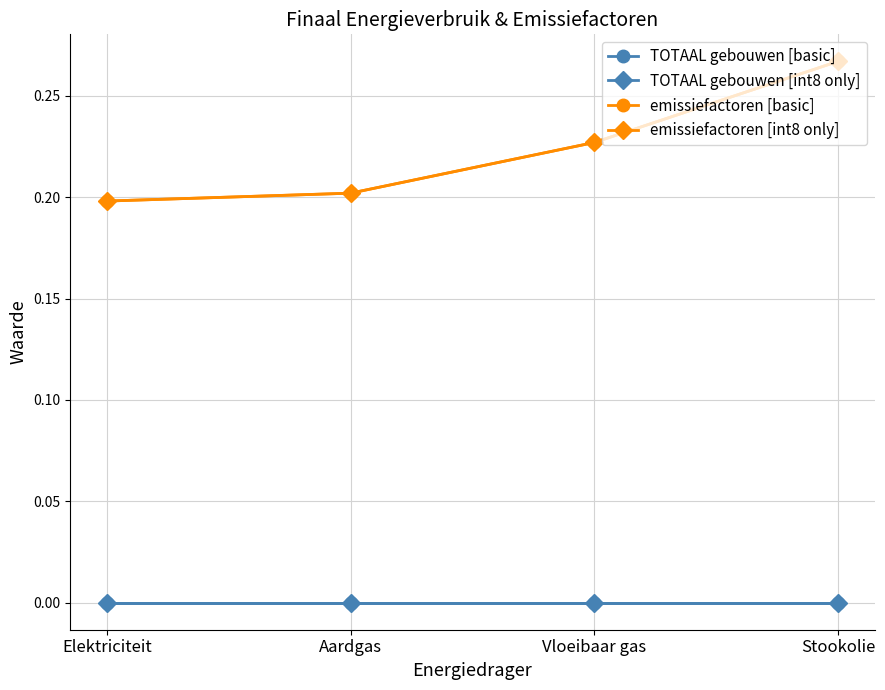

Which series has the widest spread of values?

emissiefactoren [basic]